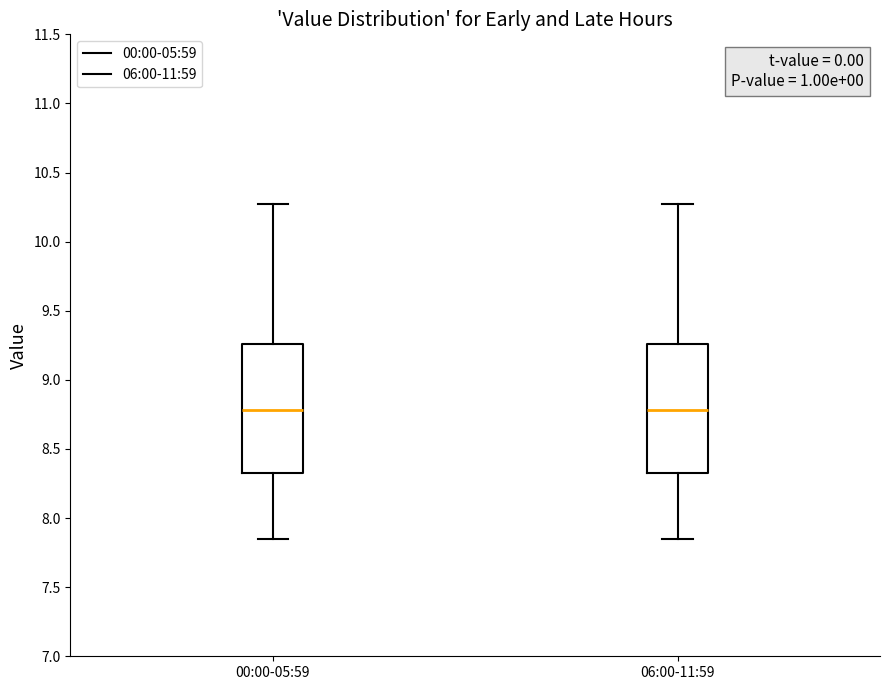

Reading left to right, read every box against the y-axis: the position of its median line, the range the box covers, and the ends of its whiskers. The values are not printed on the chart, so give them approximately, as read against the axis.

00:00-05:59: median 8.80, box 8.30 to 9.25, whiskers 7.85 to 10.25
06:00-11:59: median 8.80, box 8.30 to 9.25, whiskers 7.85 to 10.25